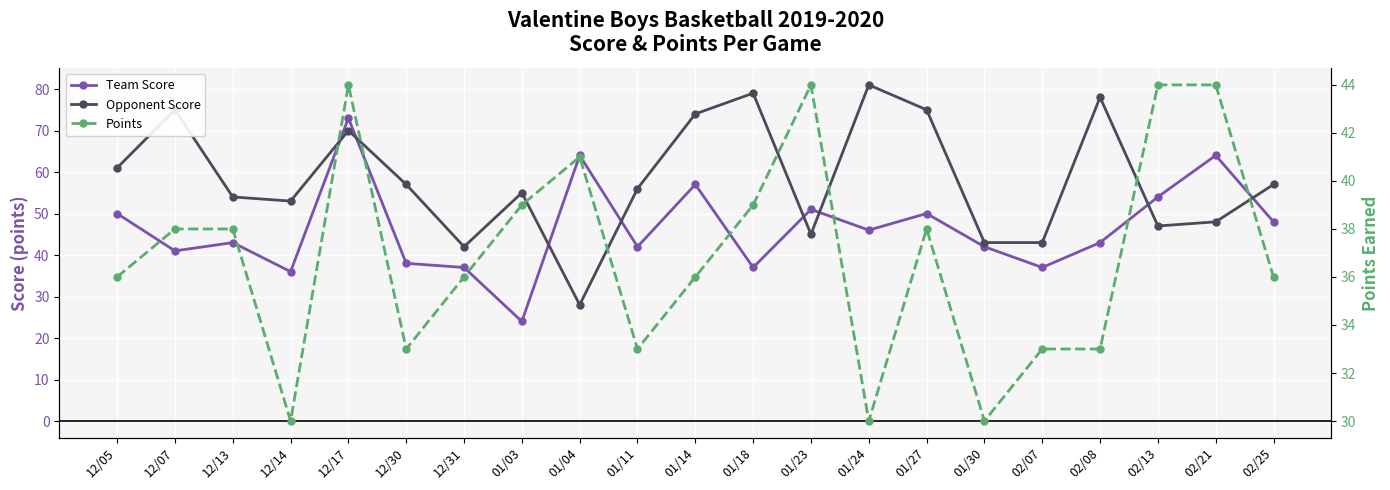

What position from the left is 12/17?

5